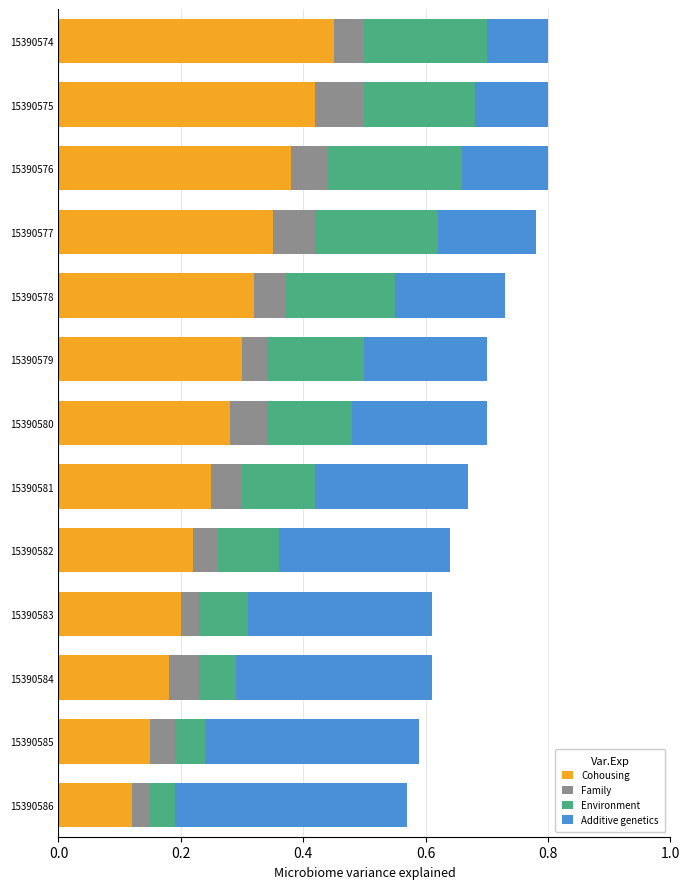

What is the total value across all series at 15390575?

0.8